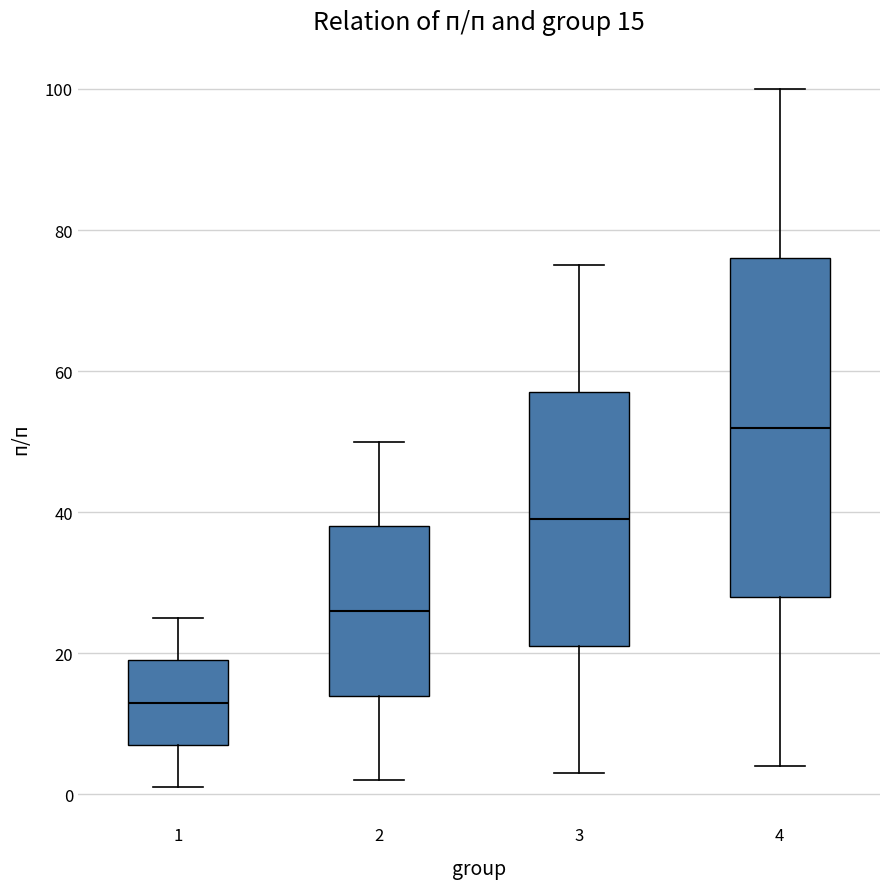

Comparing the boxes themselves (not the whiskers), which one is the tallest?

4